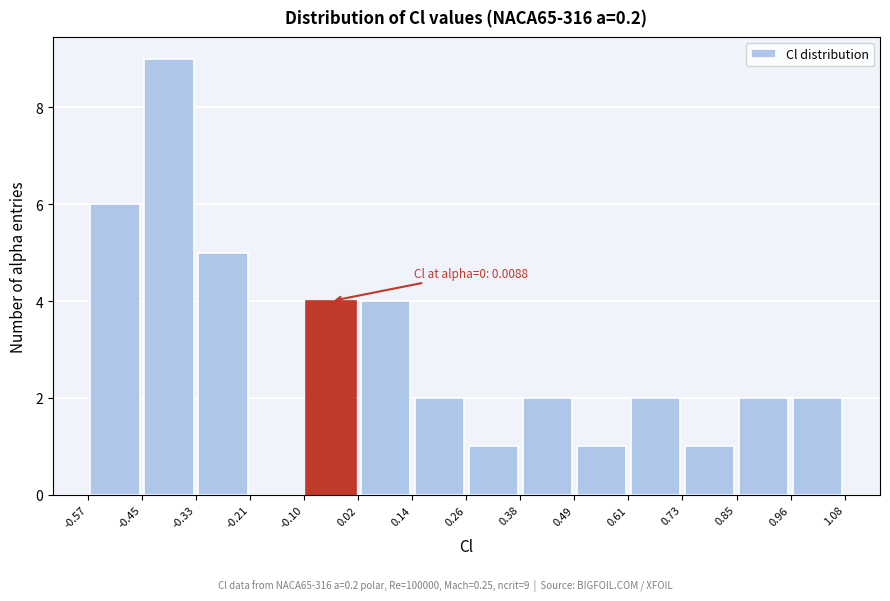

Over which range of the x-axis is the bar tallest?

-0.45 to -0.33